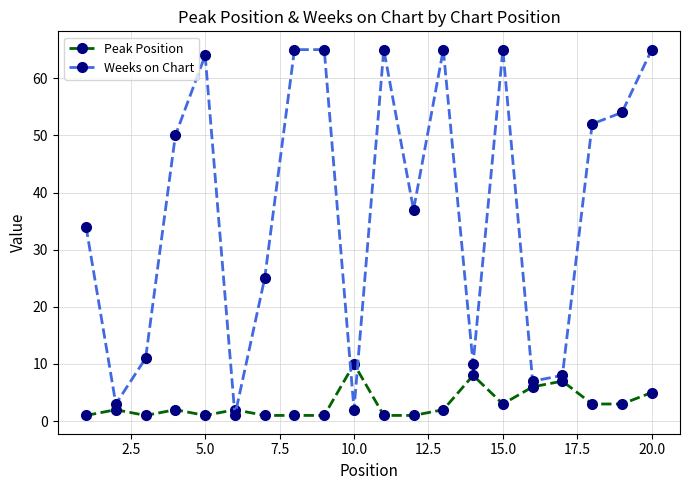

Reading right to left, transcribe all the data shown in this chart.

Peak Position: 5	3	3	7	6	3	8	2	1	1	10	1	1	1	2	1	2	1	2	1
Weeks on Chart: 65	54	52	8	7	65	10	65	37	65	2	65	65	25	1	64	50	11	3	34